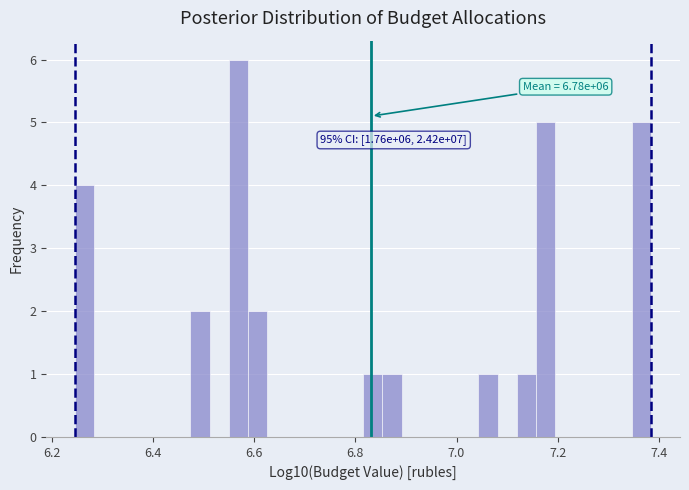

Around what value on the x-axis is the tallest bar? Give the approximate position of its centre, as read against the axis.

6.56